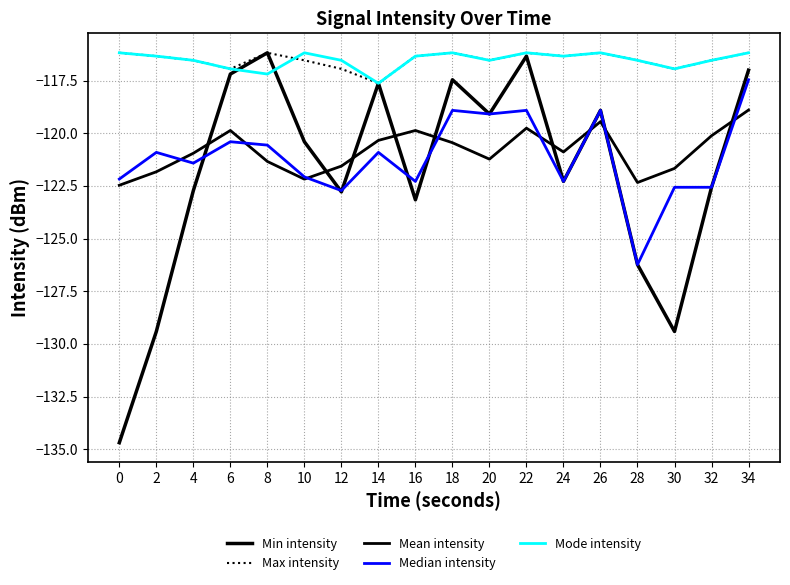

The Mean intensity series shows -217.5 at 0. True or false?

False